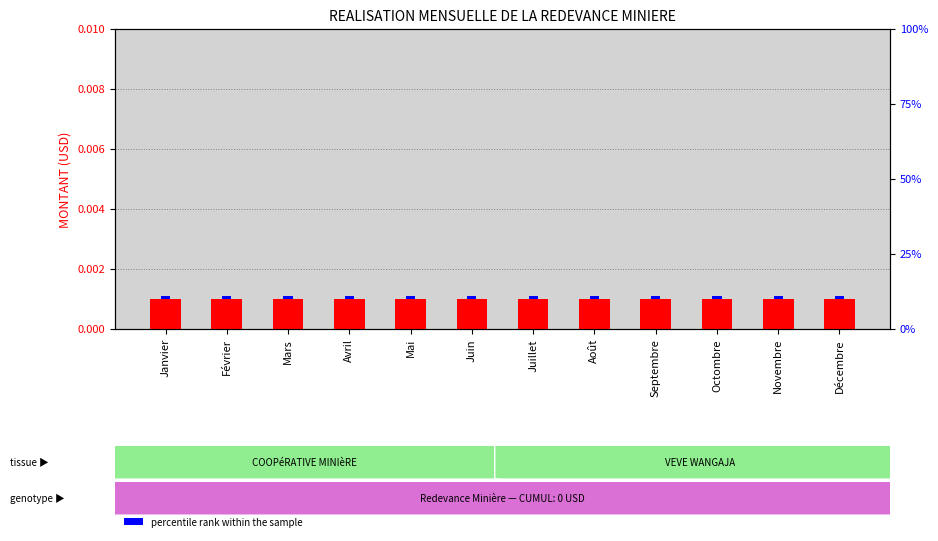

Between Août and Octombre, which series saw the biggest shift?

transformed count